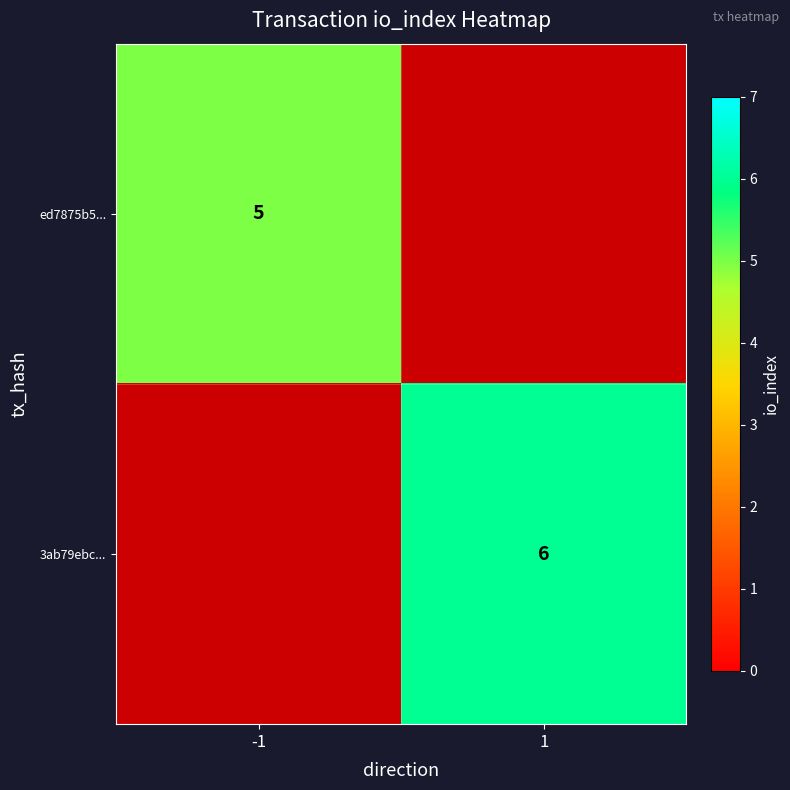

At how many categories does at least one series exceed 5?

1